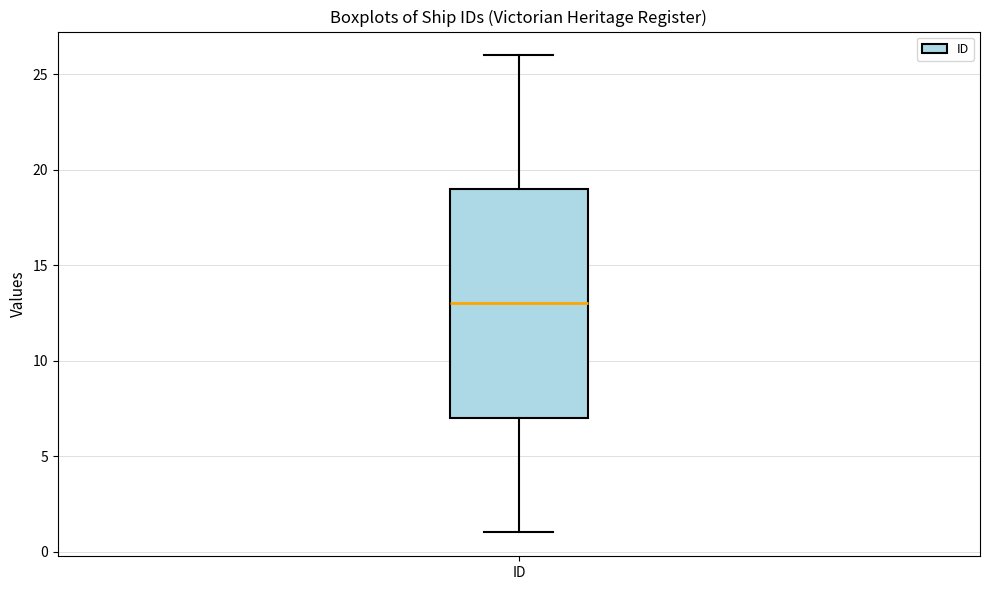

Read this box plot against the y-axis: the position of the median line, the range covered by the box, and the ends of both whiskers. The values are not printed on the chart, so give them approximately, as read against the axis.

median 13, box 7 to 19, whiskers 1 to 26